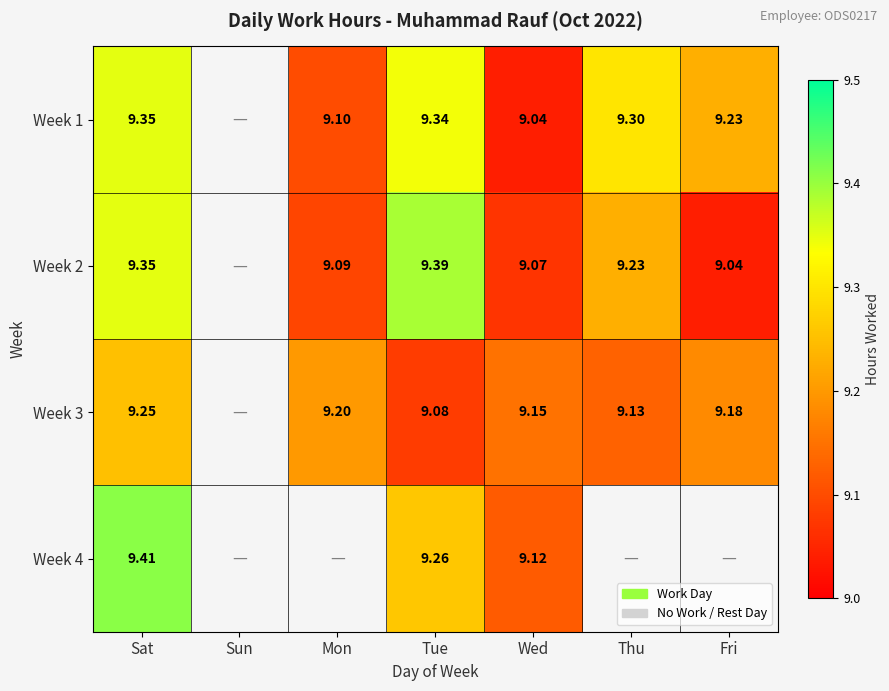

How many values in the Week 1 series exceed 9?

6